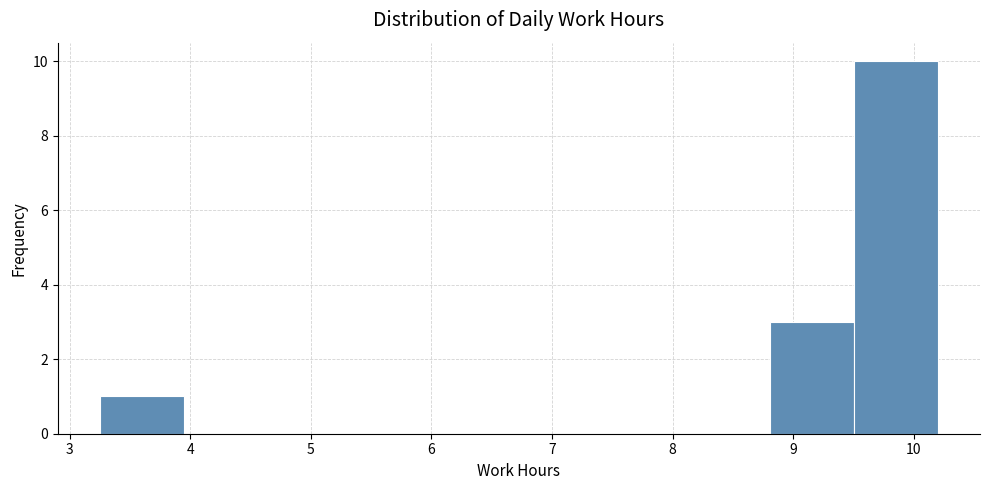

How tall is the bar that spans 3.3 to 3.9 on the x-axis? Neither the bar edges nor the heights are printed on the chart, so give them approximately, as read against the axes.

1